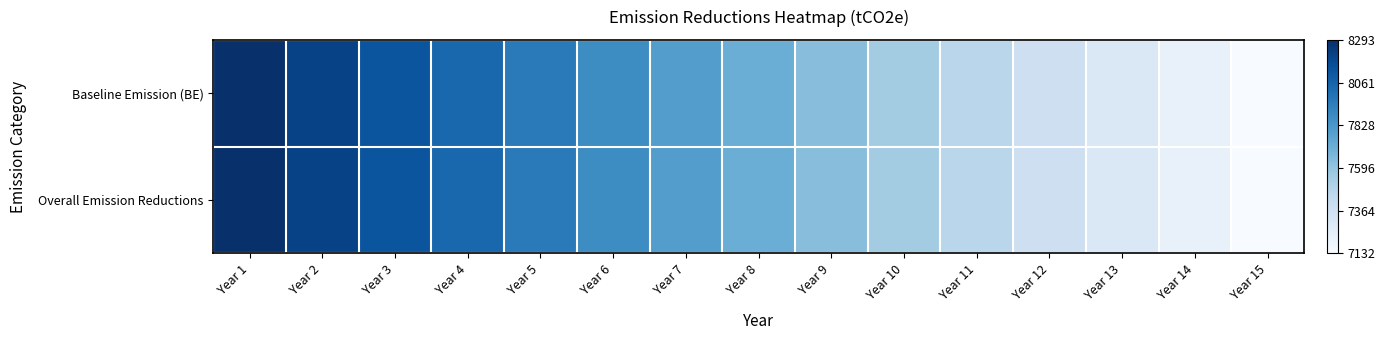

Which series has the largest total across all categories?

Baseline Emission (BE)